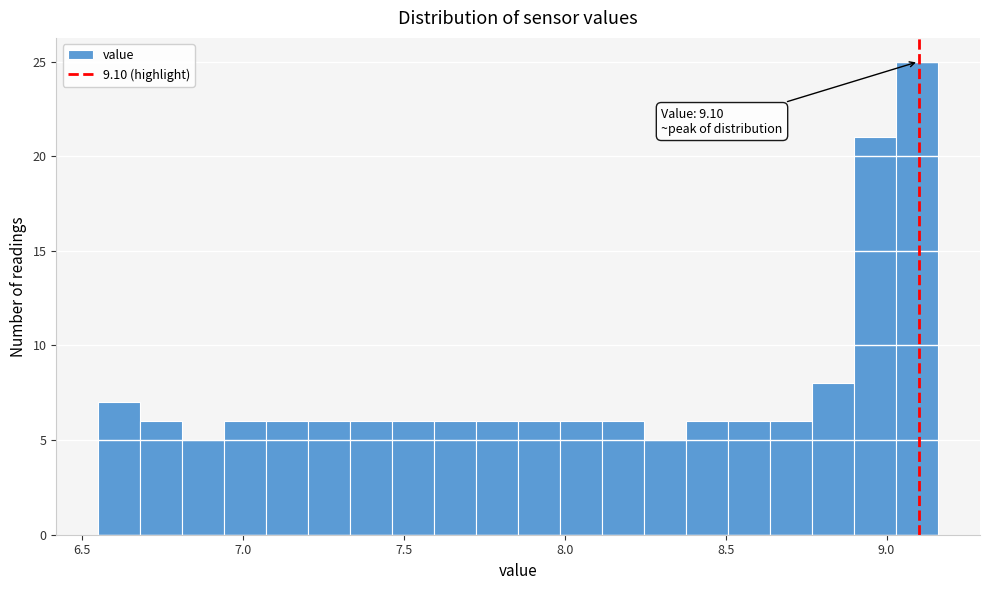

Read against the x-axis, roughly where is the centre of the tallest bar?

9.10